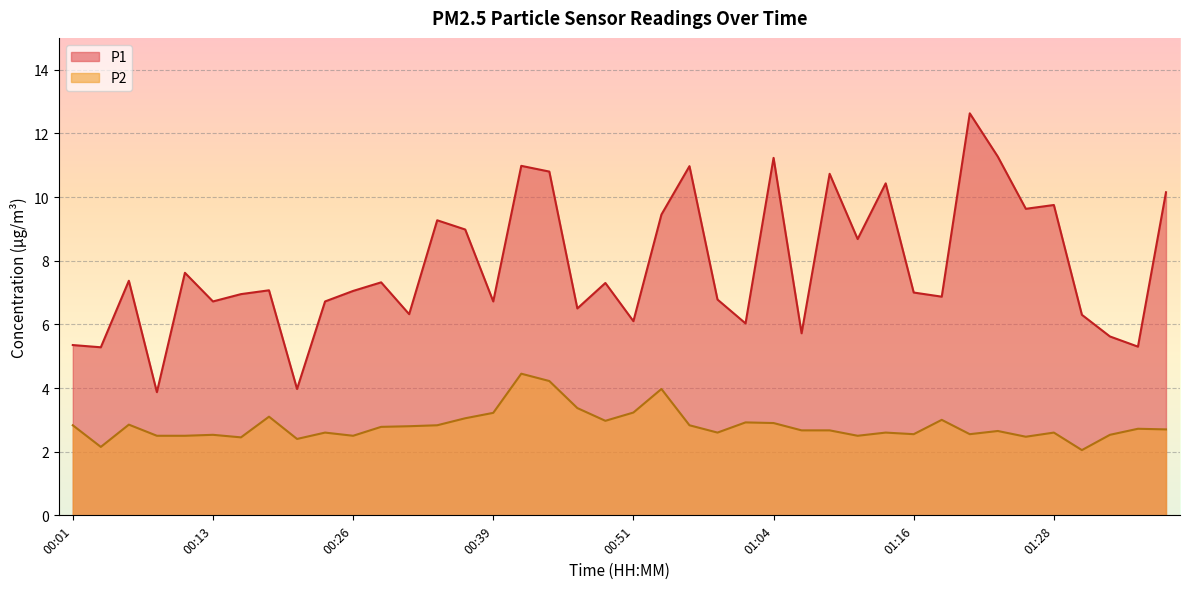

What is the greatest value displayed?

12.6